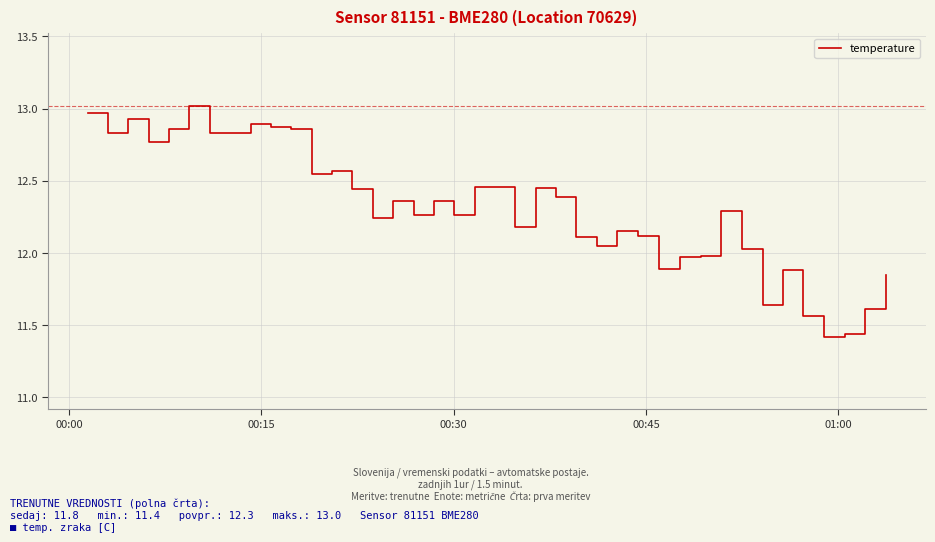

What is the difference between the maximum and minimum values?

1.6